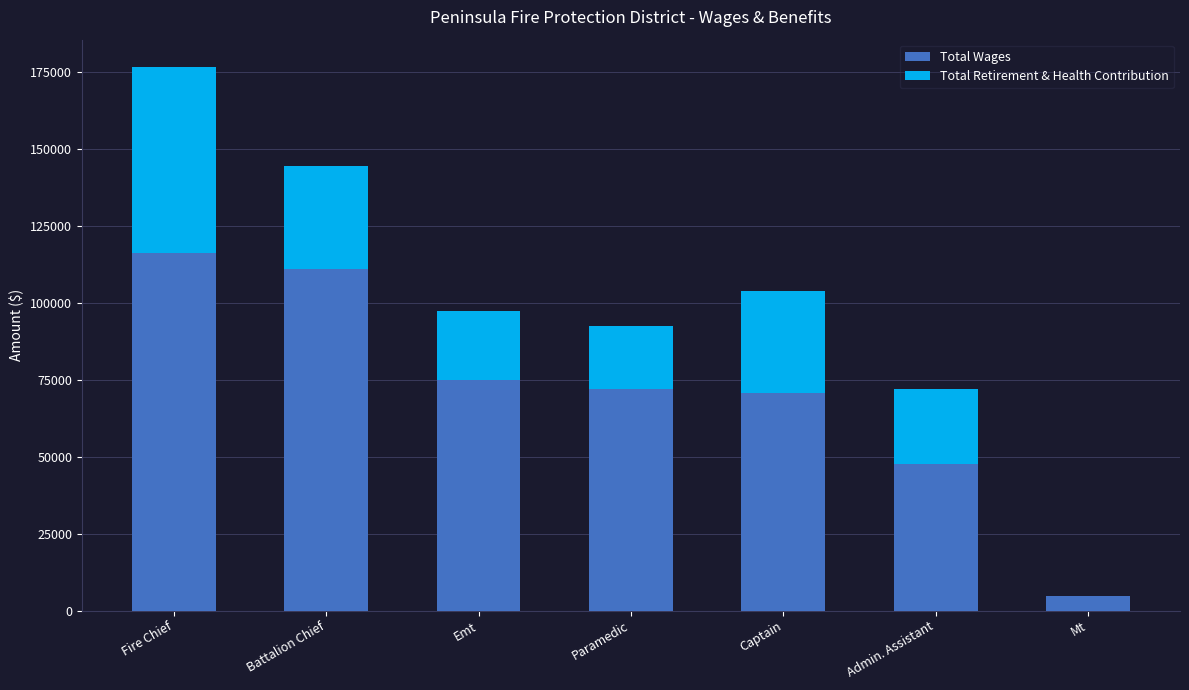

How many distinct data groups are displayed?

2